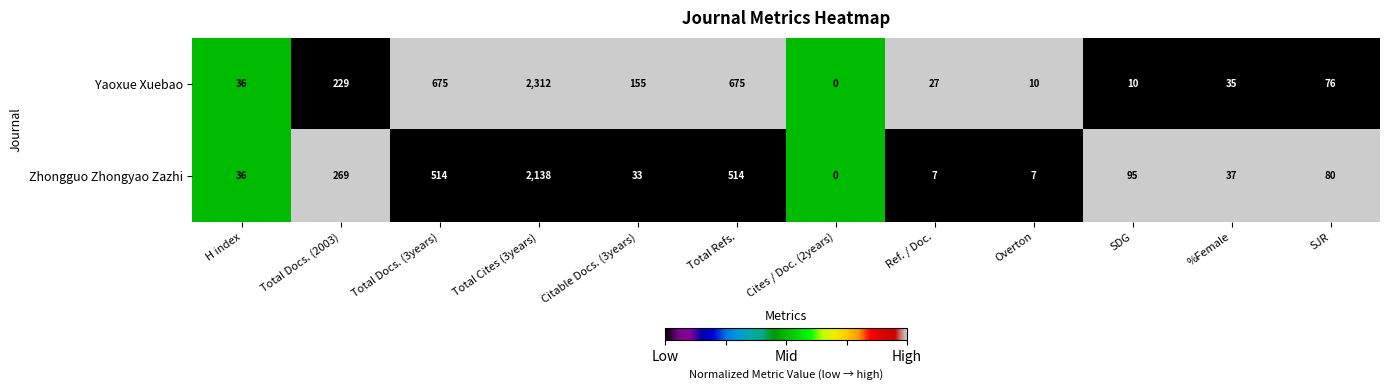

Rank the series at Total Refs. from highest to lowest value.

Yaoxue Xuebao, Zhongguo Zhongyao Zazhi